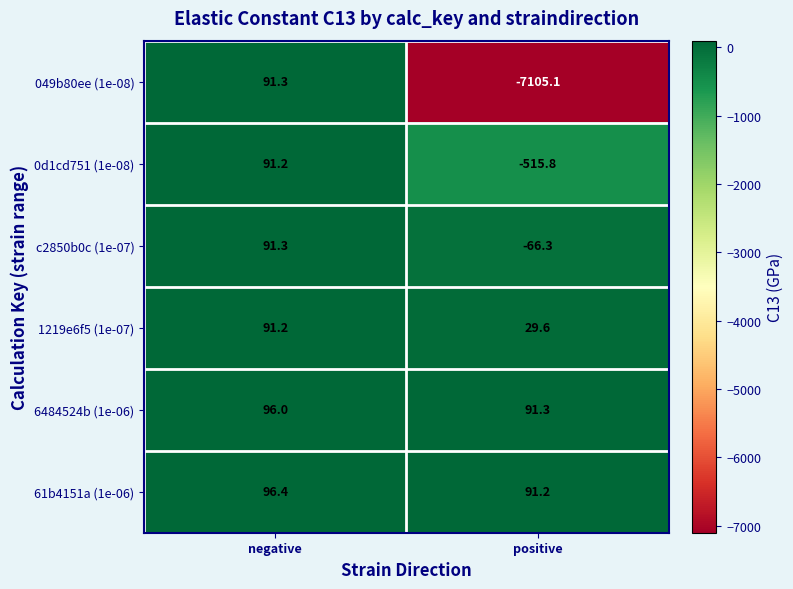

Rank the categories by 049b80ee (1e-08) value from highest to lowest.

negative, positive